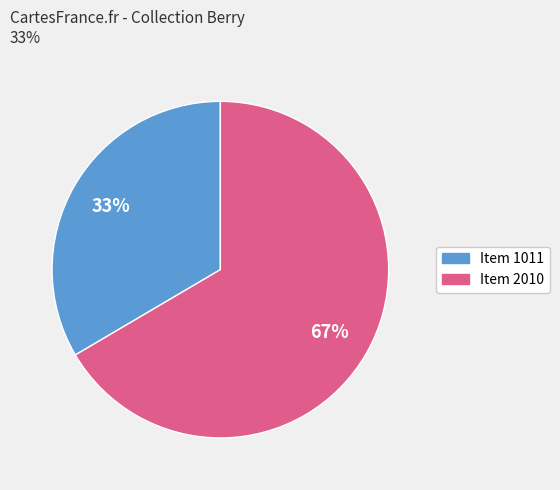

Which category has the biggest portion of the pie?

Item 2010